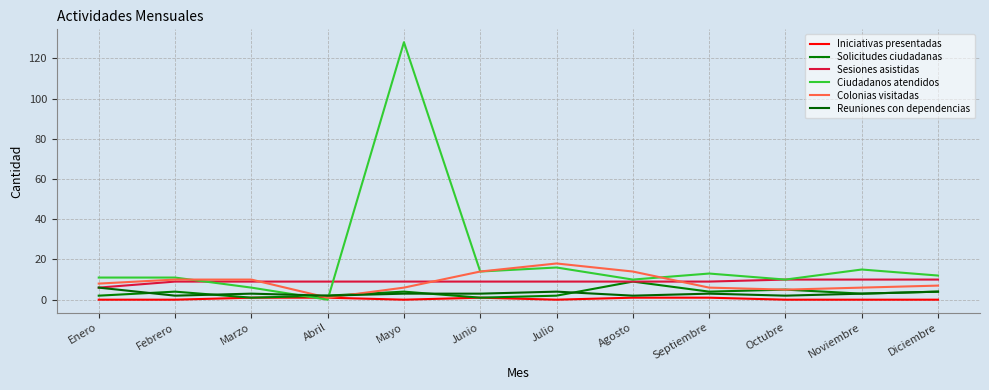

Which series ends up on top after the final intersection of Sesiones asistidas and Ciudadanos atendidos?

Ciudadanos atendidos